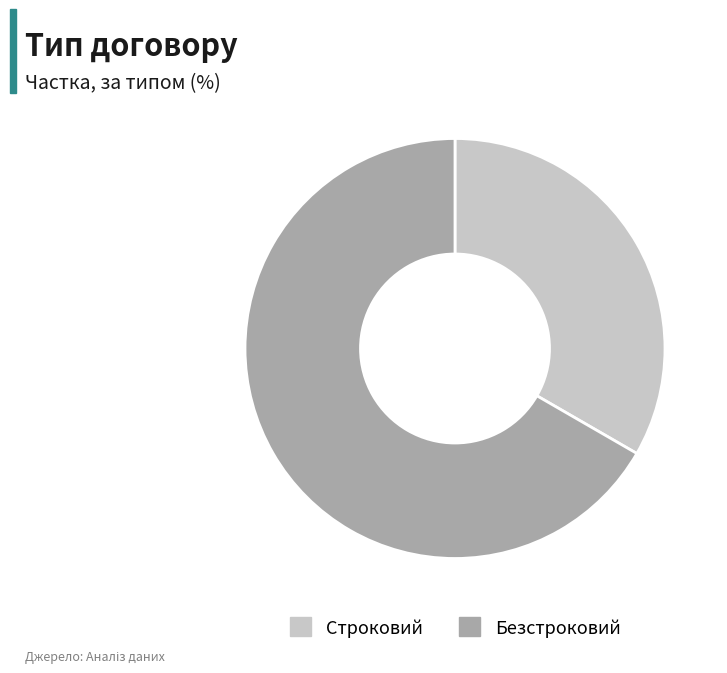

How many slices are in this pie chart?

2